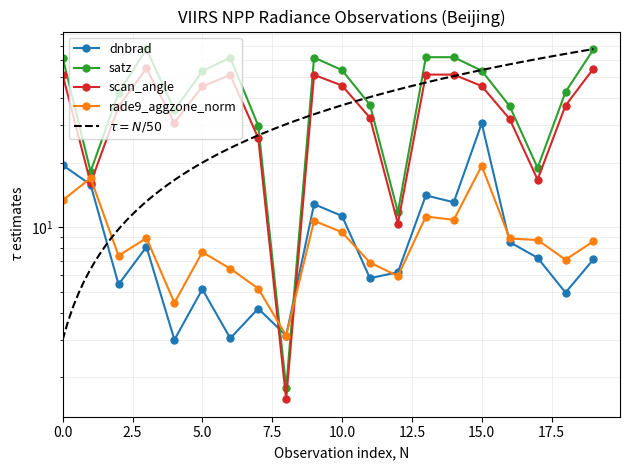

What are all the series names shown in the legend?

dnbrad, satz, scan_angle, rade9_aggzone_norm